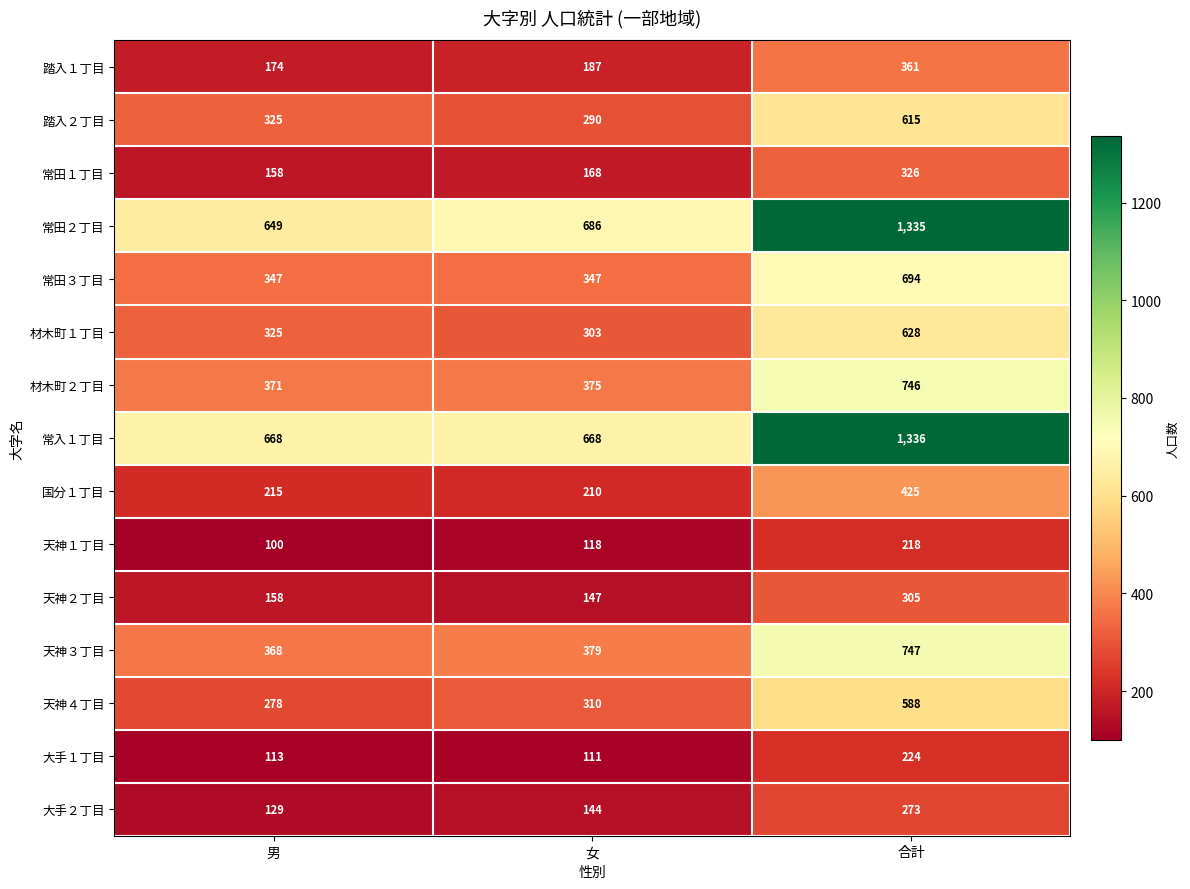

What is the total value across all series at 合計?

8821